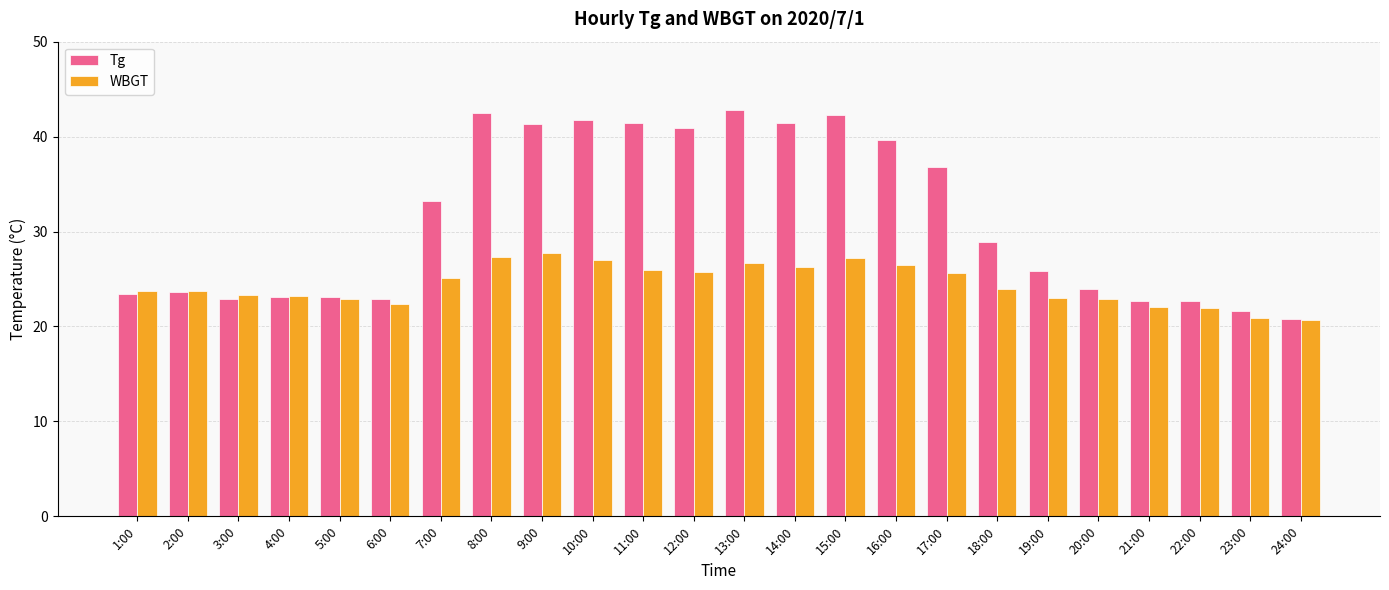

Does the chart contain any negative values?

No